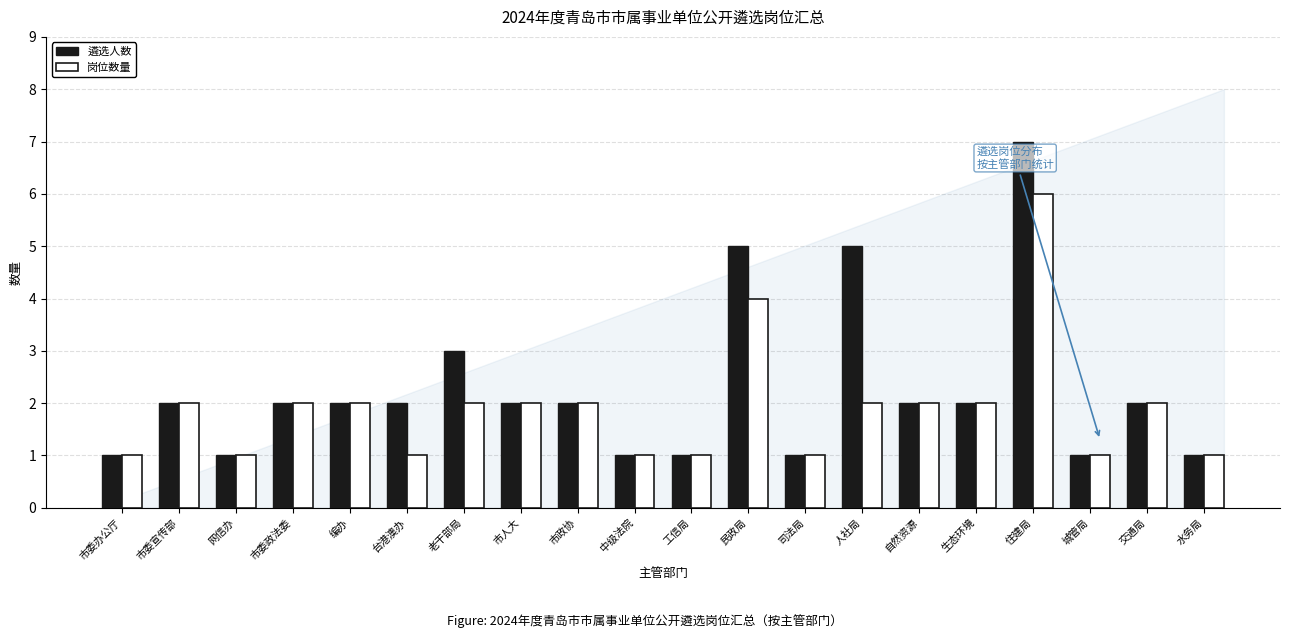

Which series has the largest range (max minus min)?

遴选人数